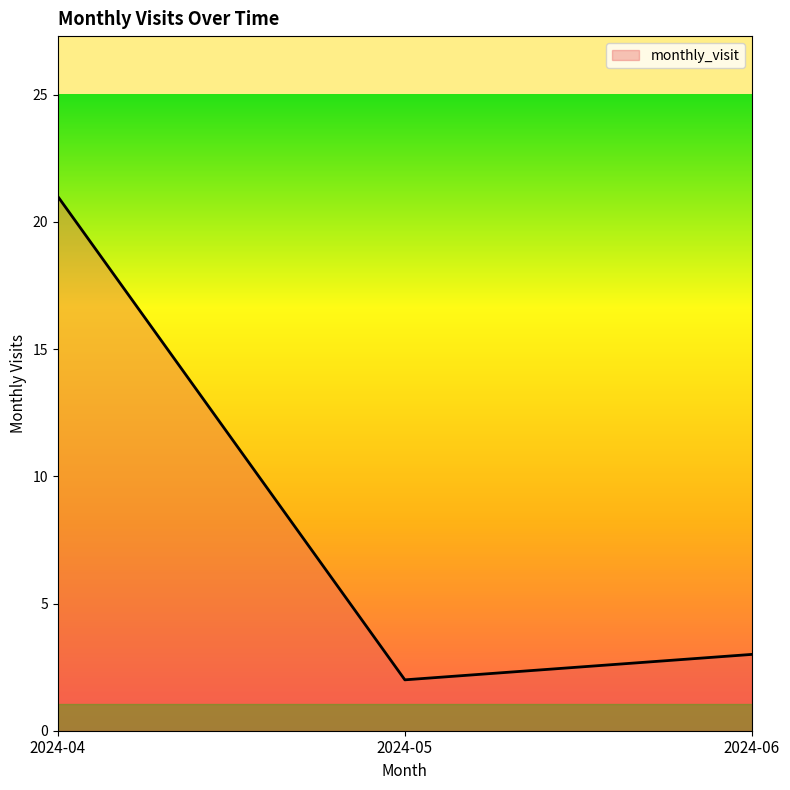

Reading left to right, extract all data points from this chart.

21	2	3